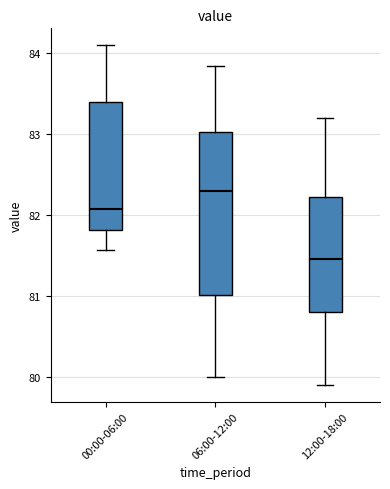

Reading left to right, transcribe this box plot: for each box, give where its median line is, the range the box spans, and where its two whiskers end, as read against the y-axis. The values are not printed on the chart, so give them approximately, as read against the axis.

00:00-06:00: median 82.1, box 81.8 to 83.4, whiskers 81.6 to 84.1
06:00-12:00: median 82.3, box 81.0 to 83.0, whiskers 80.0 to 83.9
12:00-18:00: median 81.5, box 80.8 to 82.2, whiskers 79.9 to 83.2